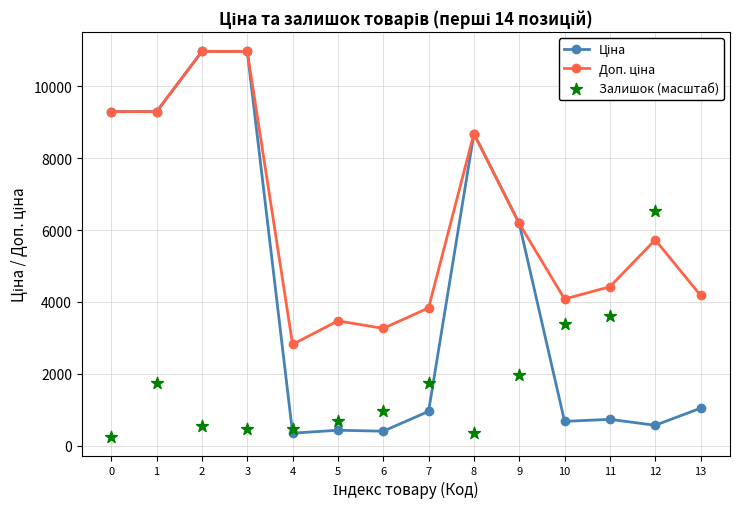

Which series reaches the minimum Y coordinate?

Залишок (масштаб)